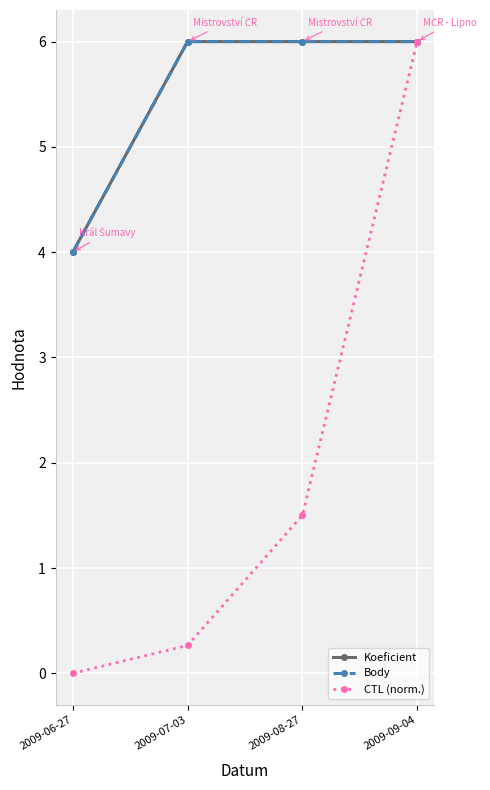

Does the chart have visible grid lines?

Yes